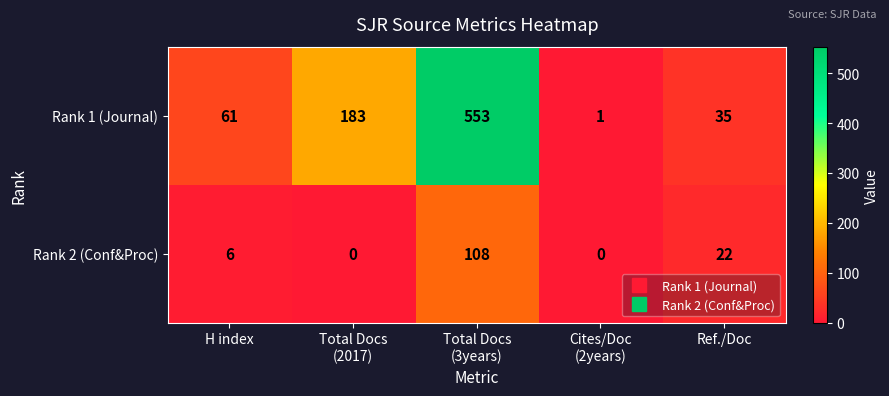

Which series has the widest spread of values?

Rank 1 (Journal)